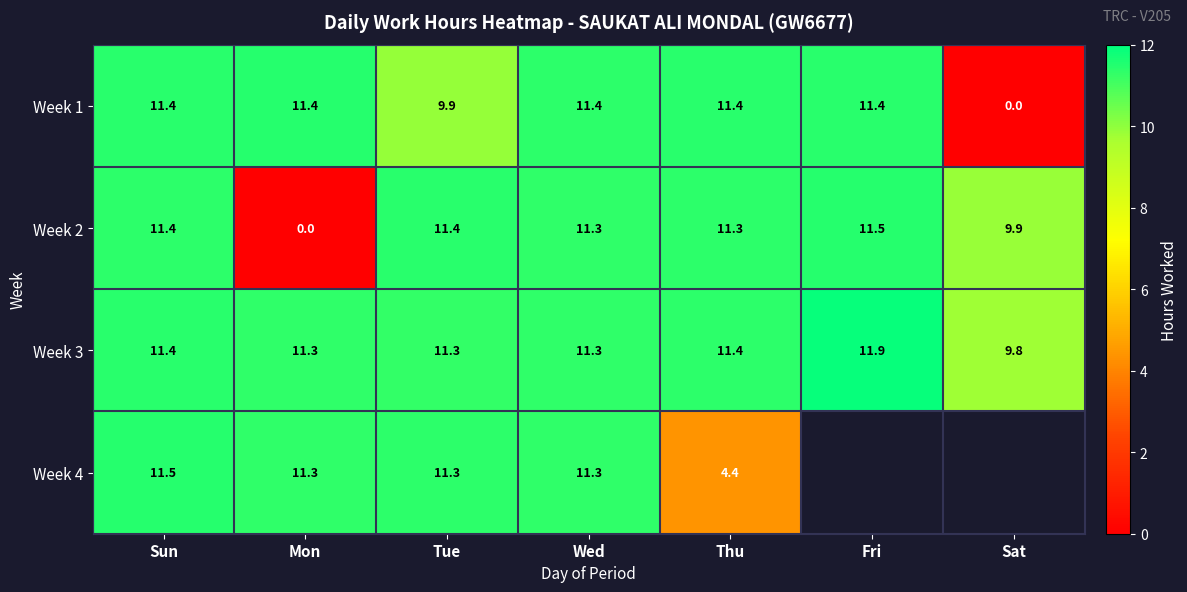

At which label does Week 2 reach its peak?

Fri